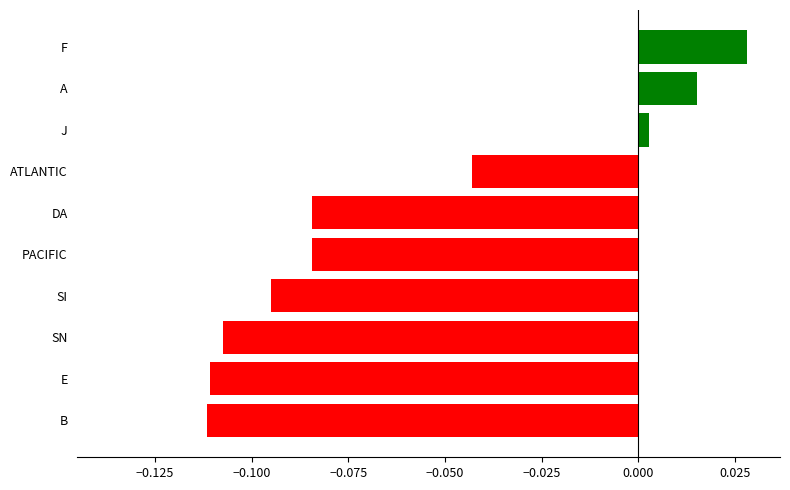

Which category has the highest value across all series?

F